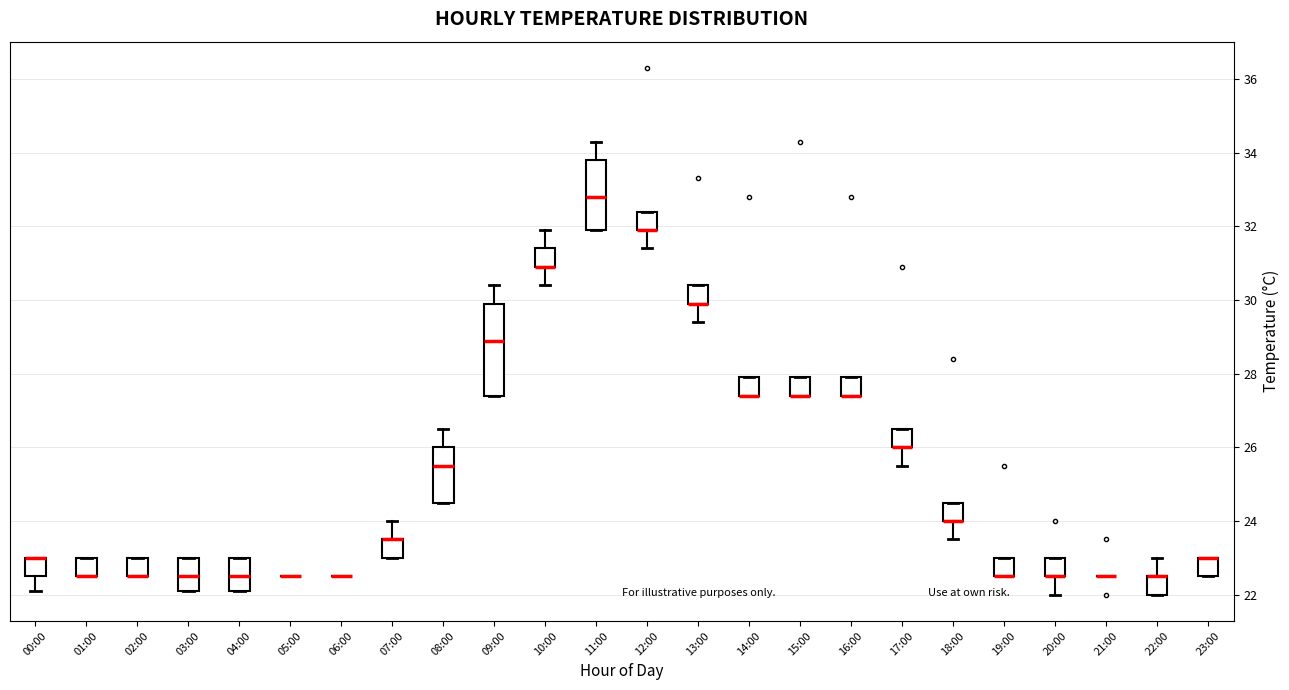

Where is the upper edge of the box for 22:00 on the y-axis? The values are not printed on the chart, so give them approximately, as read against the axis.

22.6